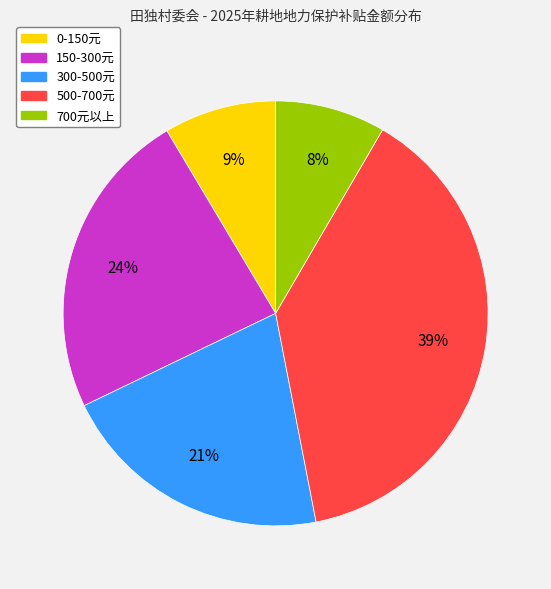

To the nearest percent, what is the average slice percentage?

20%